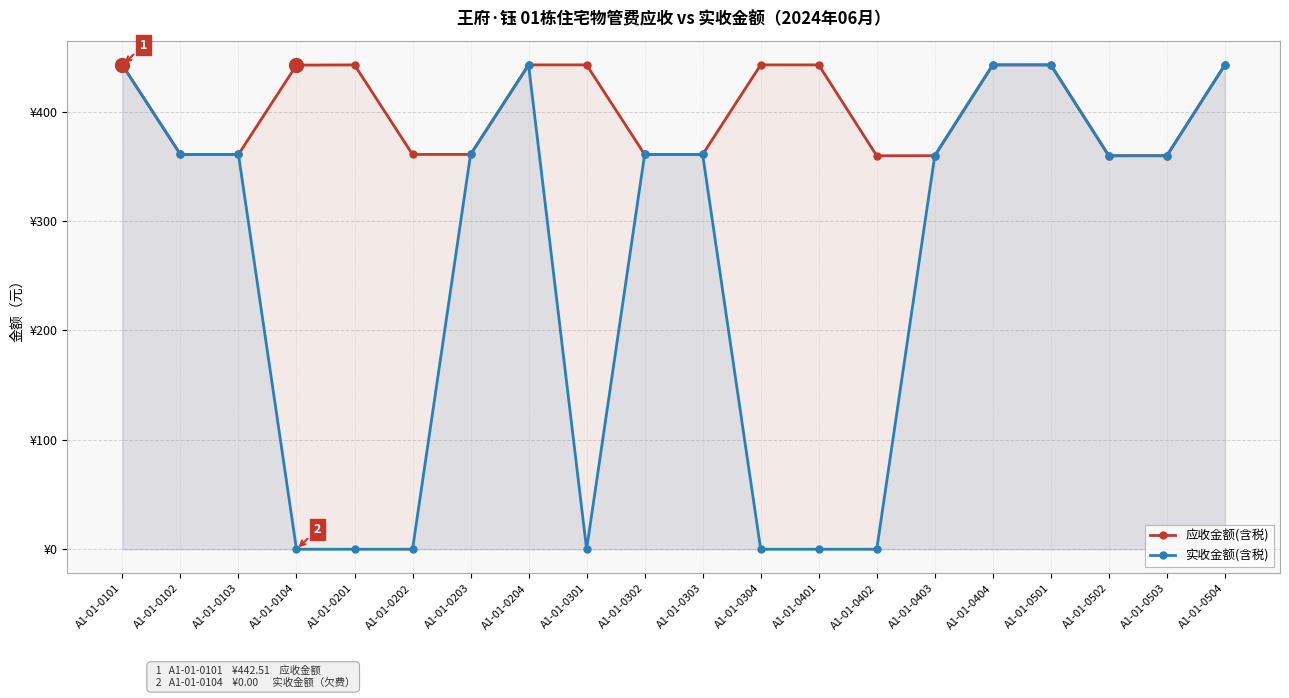

What are all the series names shown in the legend?

应收金额(含税), 实收金额(含税)